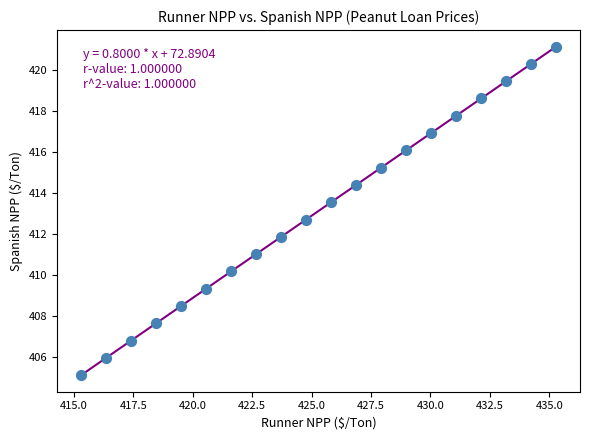

What Y value in the scatter plot is closest to 413?

412.7